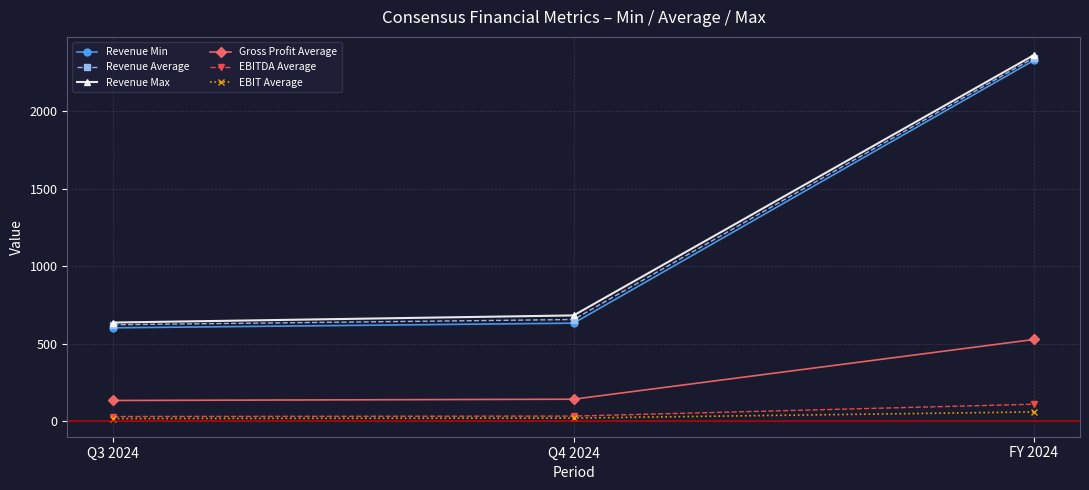

How many series are shown in this chart?

6